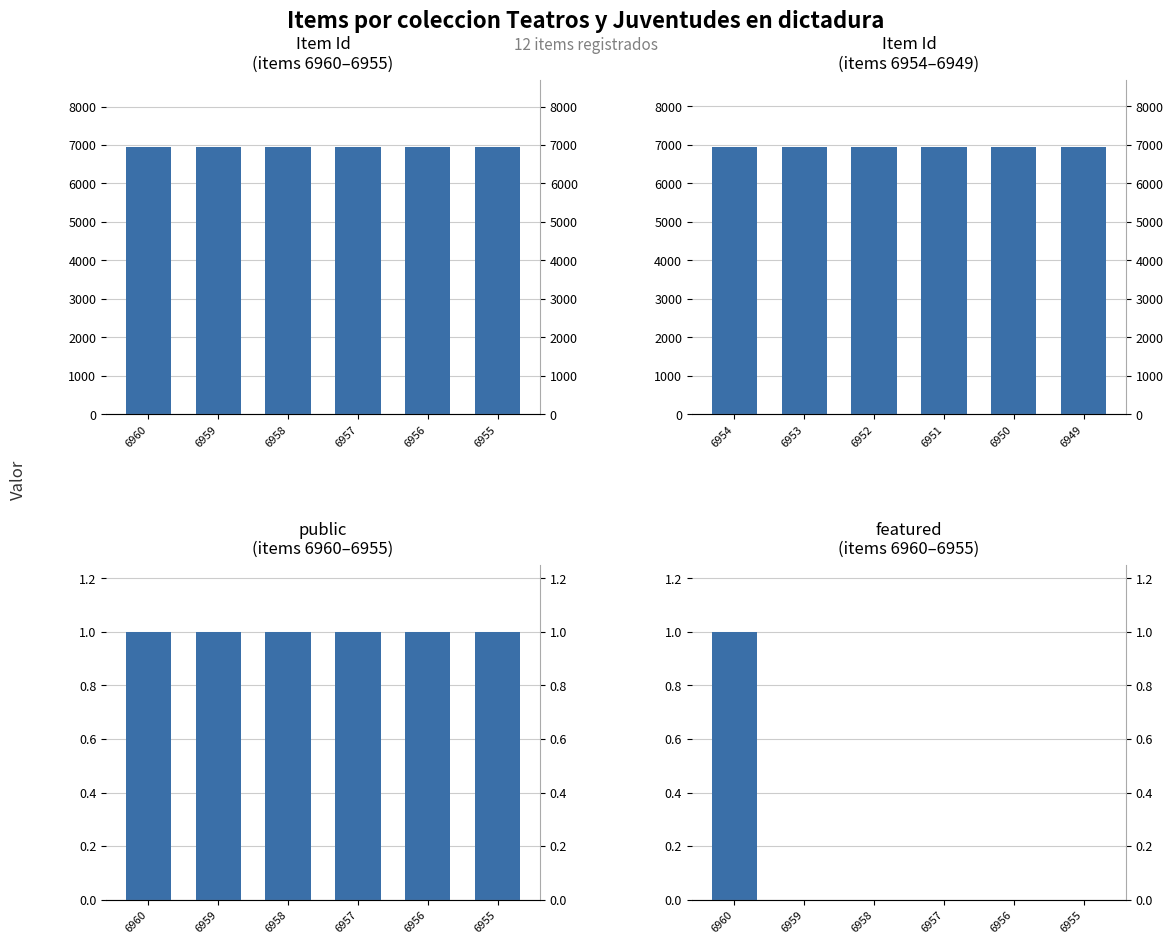

Which series has the largest total across all categories?

Item Id